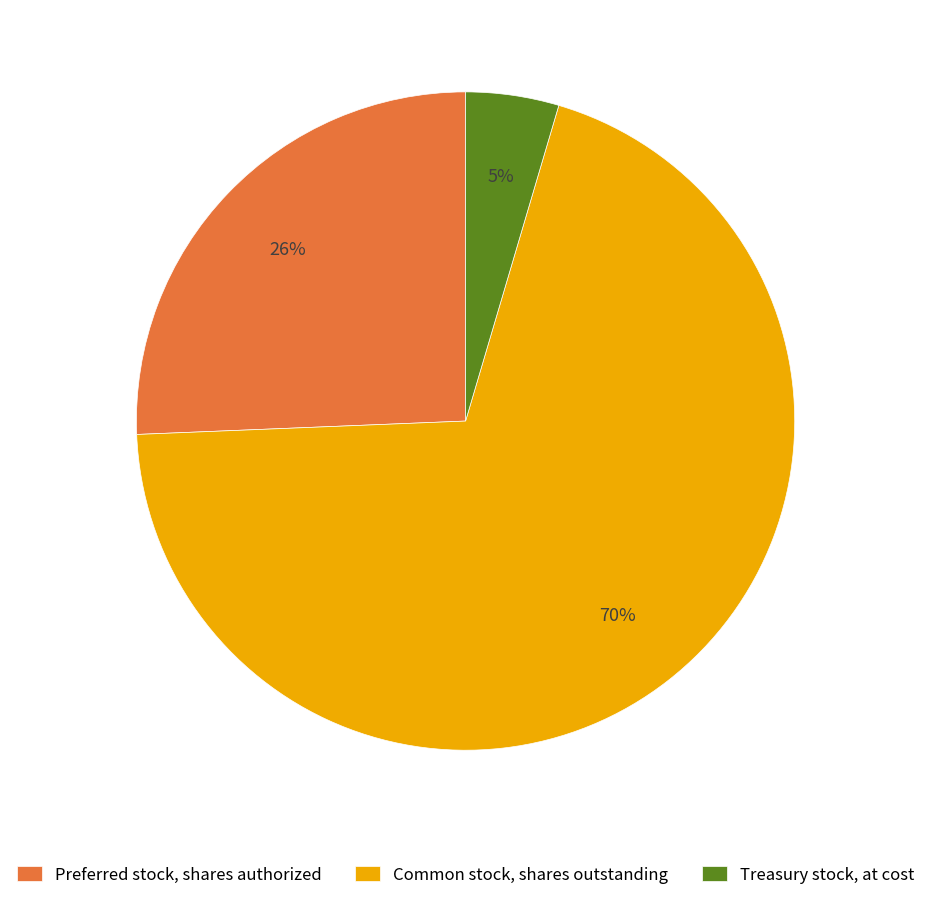

What is the majority slice?

Common stock, shares outstanding